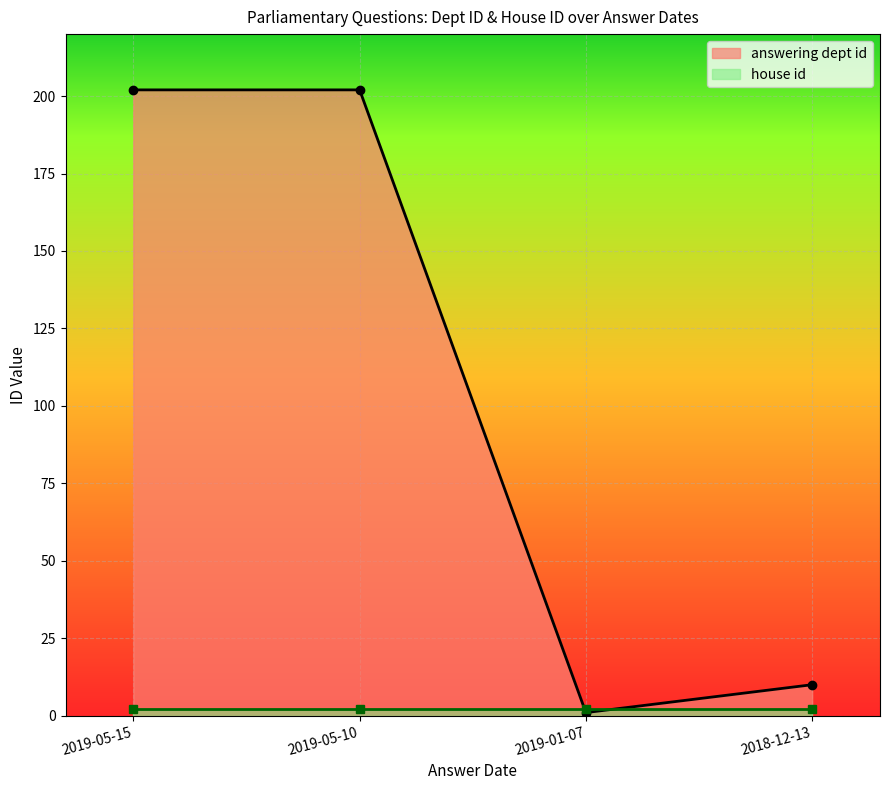

True or false: answering dept id has a value of 358 at 2019-05-15.

False